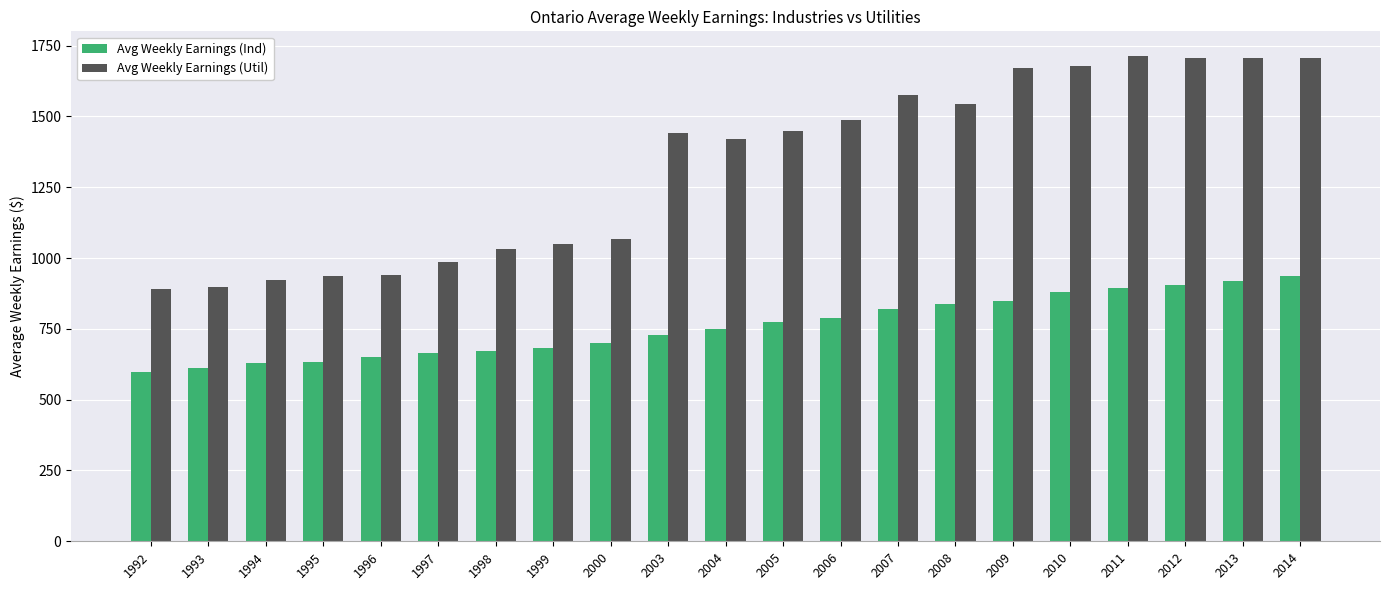

The Avg Weekly Earnings (Ind) series shows 837.9 at 2008. True or false?

True